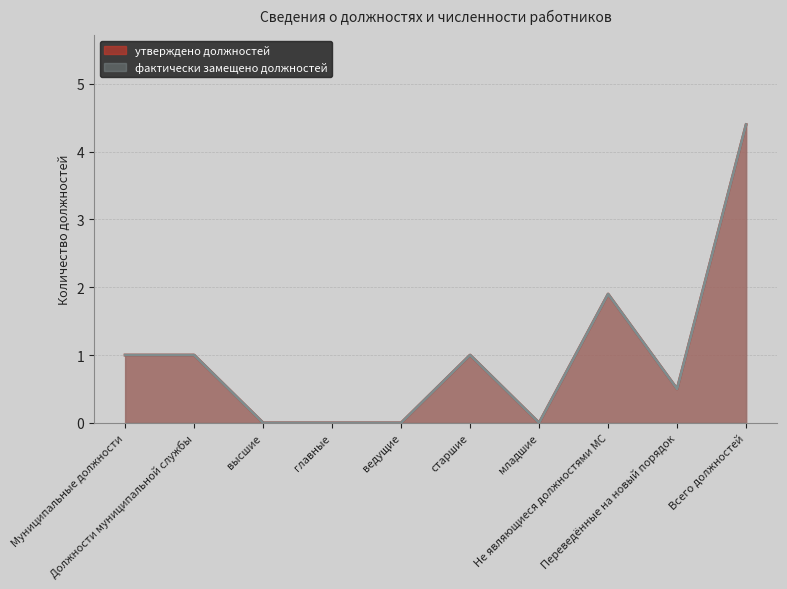

What are all the series names shown in the legend?

утверждено должностей, фактически замещено должностей